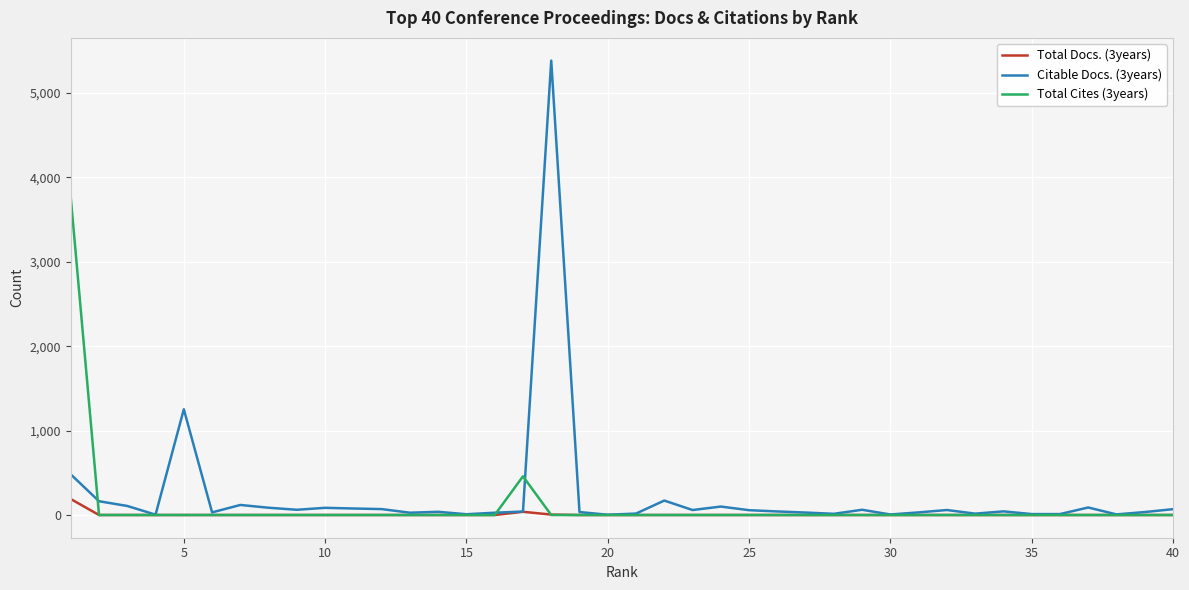

What is the maximum value shown in the chart?

5382